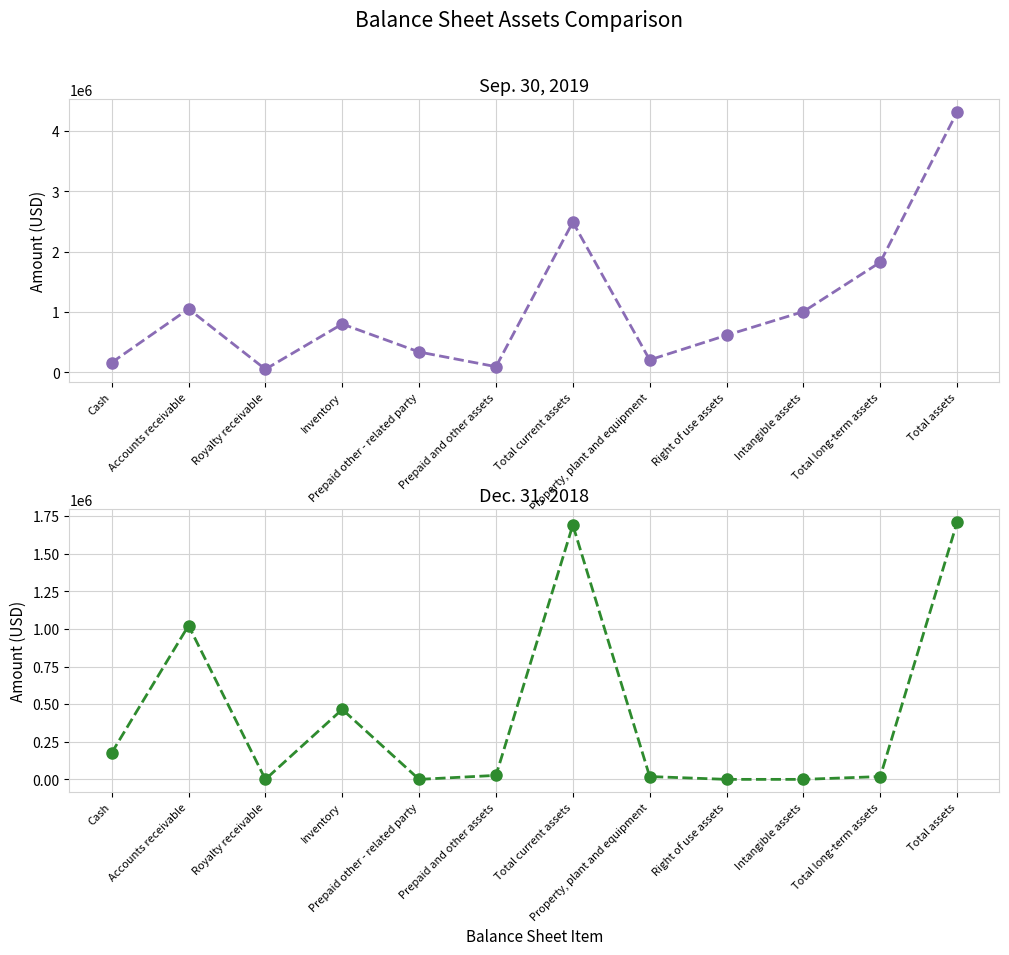

True or false: Sep. 30, 2019 has more than 2 points higher than both neighbors.

True